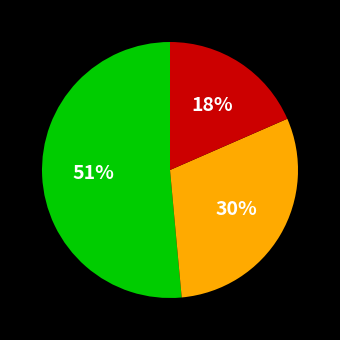

To the nearest percent, what is the average slice percentage?

33%